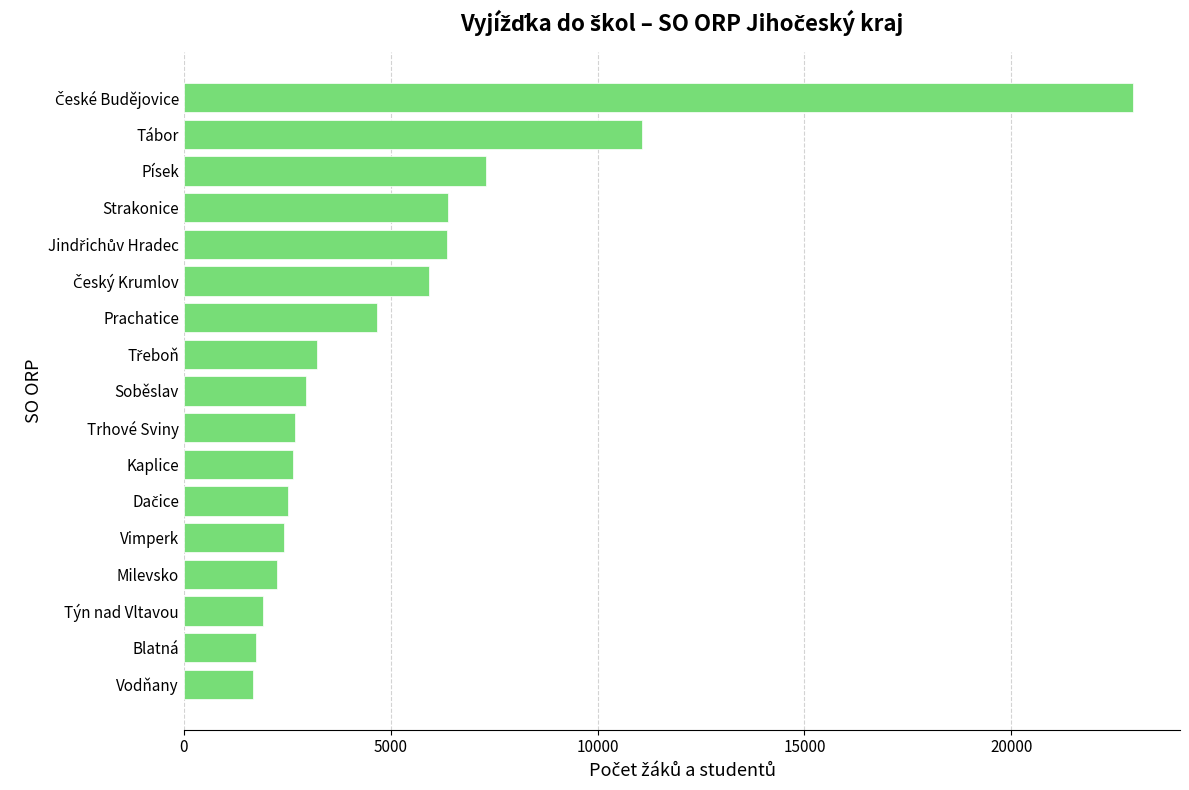

The value at Písek is 12618. True or false?

False